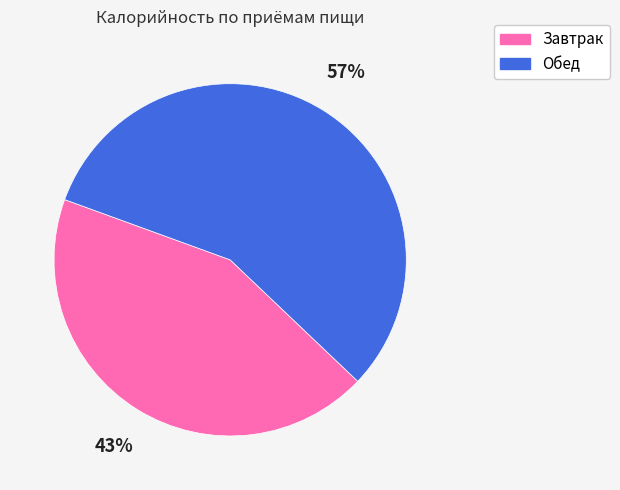

To the nearest percent, what is the average slice percentage?

50%